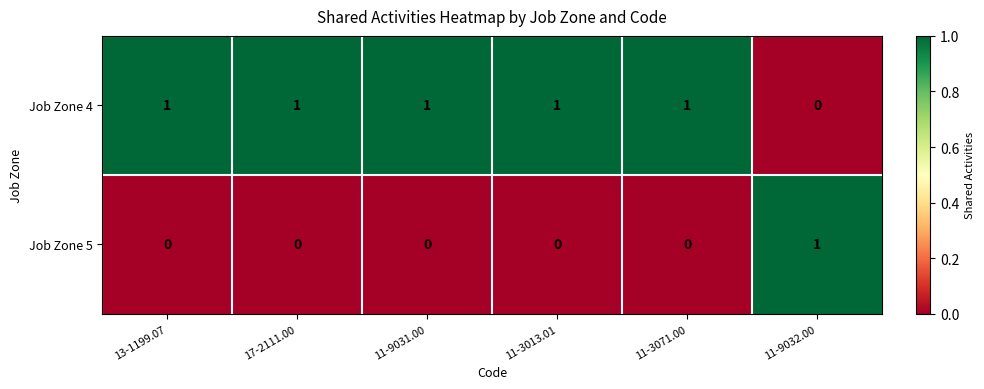

What is the greatest value displayed?

1